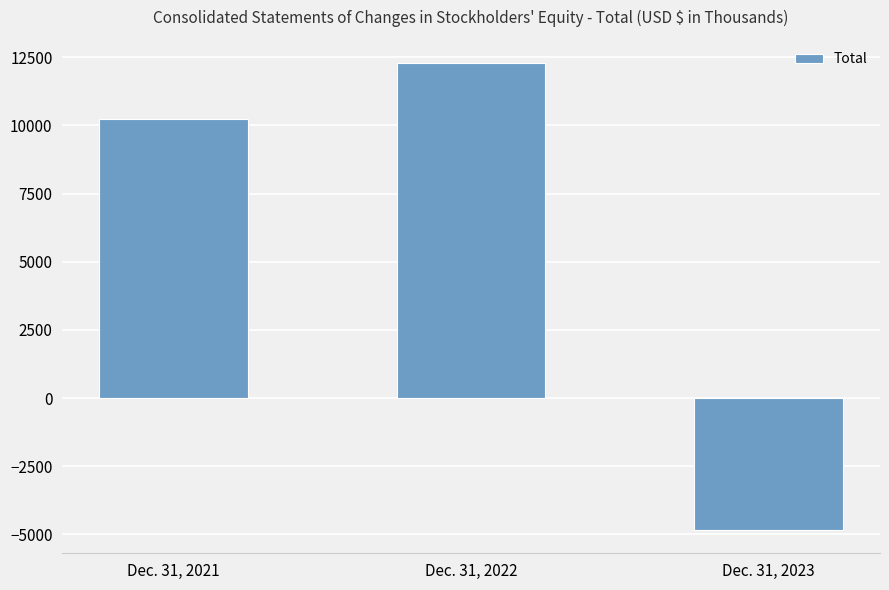

What is the maximum value shown in the chart?

12282